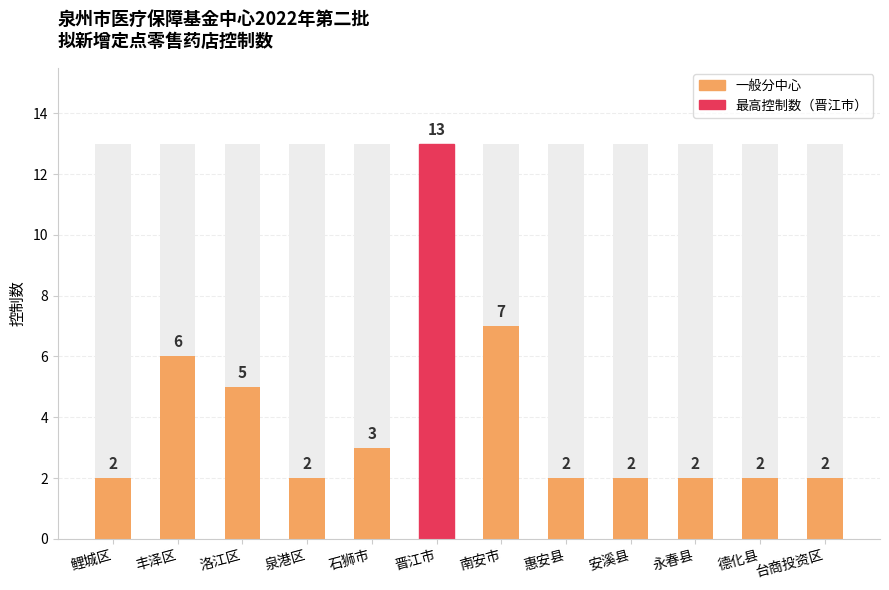

Are the bars horizontal?

No